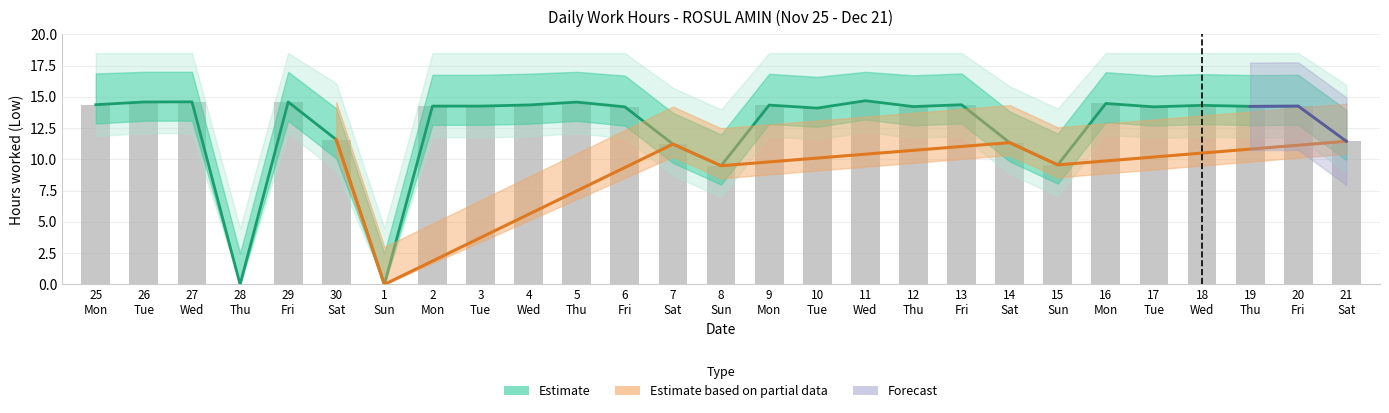

Rank the categories by value from lowest to highest.

28 Thu, 1 Sun, 8 Sun, 15 Sun, 7 Sat, 14 Sat, 21 Sat, 30 Sat, 10 Tue, 6 Fri, 17 Tue, 12 Thu, 19 Thu, 2 Mon, 3 Tue, 20 Fri, 18 Wed, 9 Mon, 4 Wed, 25 Mon, 13 Fri, 16 Mon, 5 Thu, 26 Tue, 29 Fri, 27 Wed, 11 Wed